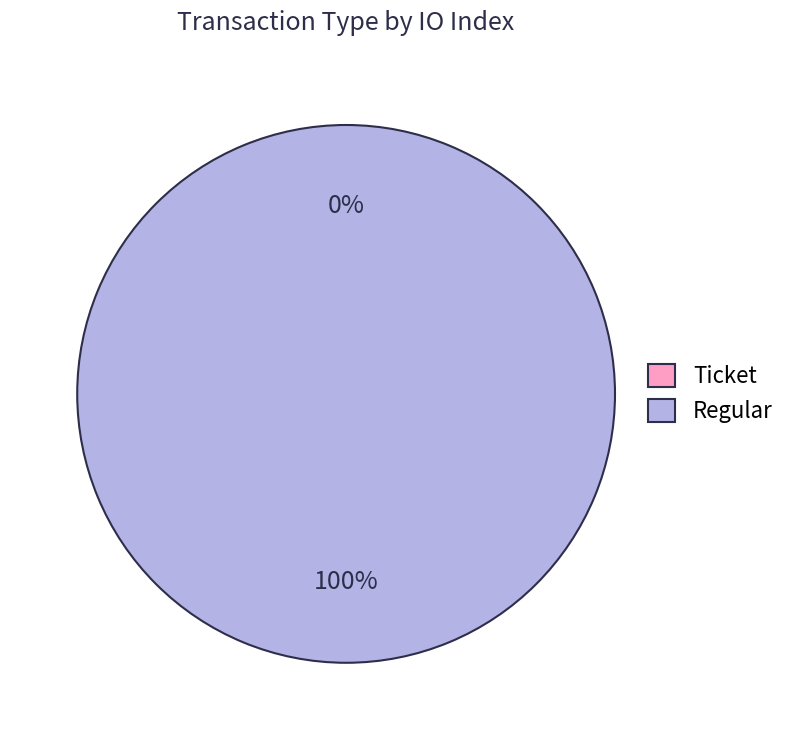

What is the smallest slice in the pie chart?

Ticket